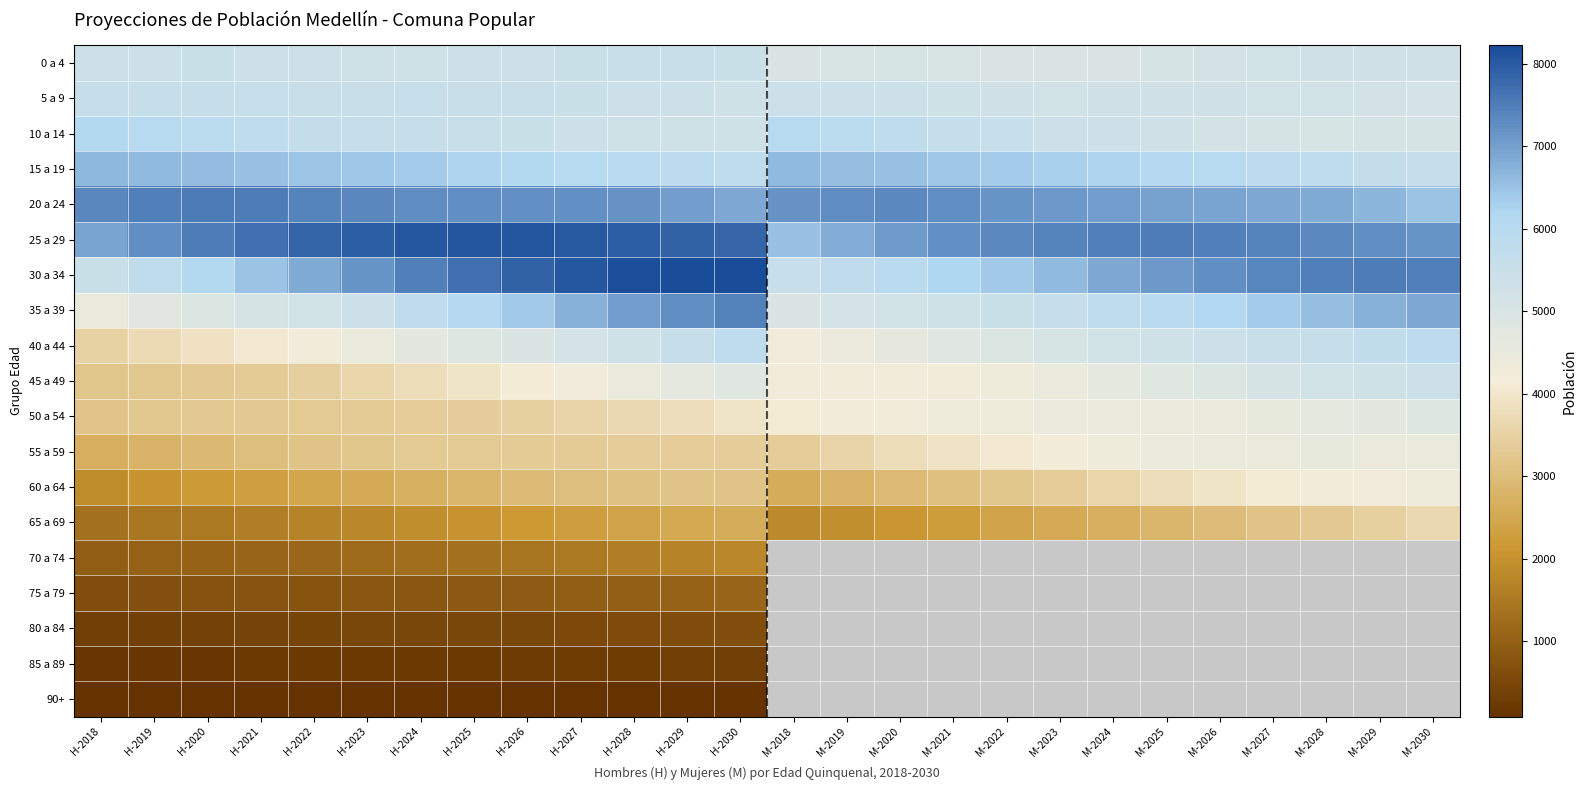

List the labels in order of 40 a 44 value, smallest first.

H-2018, H-2019, H-2020, H-2021, H-2022, M-2018, M-2019, H-2023, M-2020, H-2024, M-2021, H-2025, M-2022, H-2026, M-2023, H-2027, M-2024, H-2028, M-2025, M-2026, M-2027, H-2029, M-2028, M-2029, H-2030, M-2030